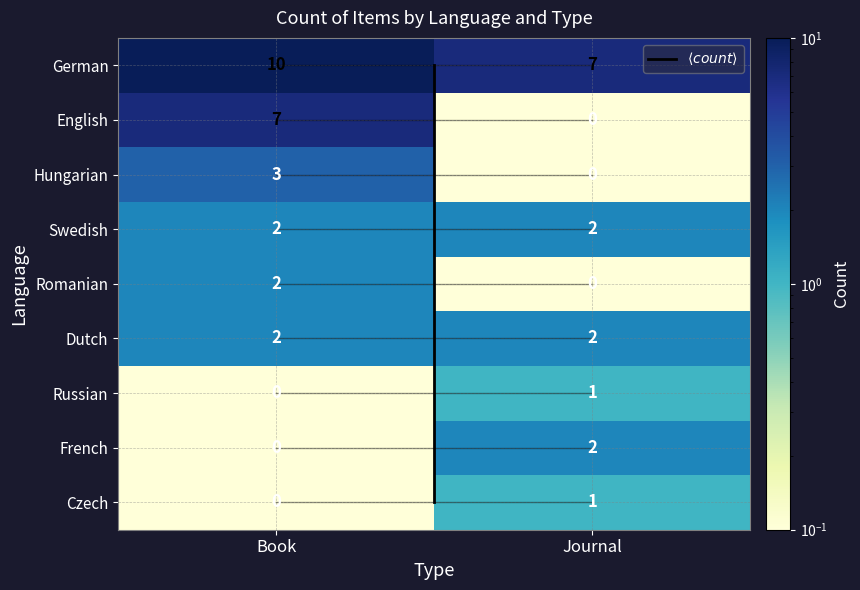

Between Dutch and Czech, which is larger?

Dutch